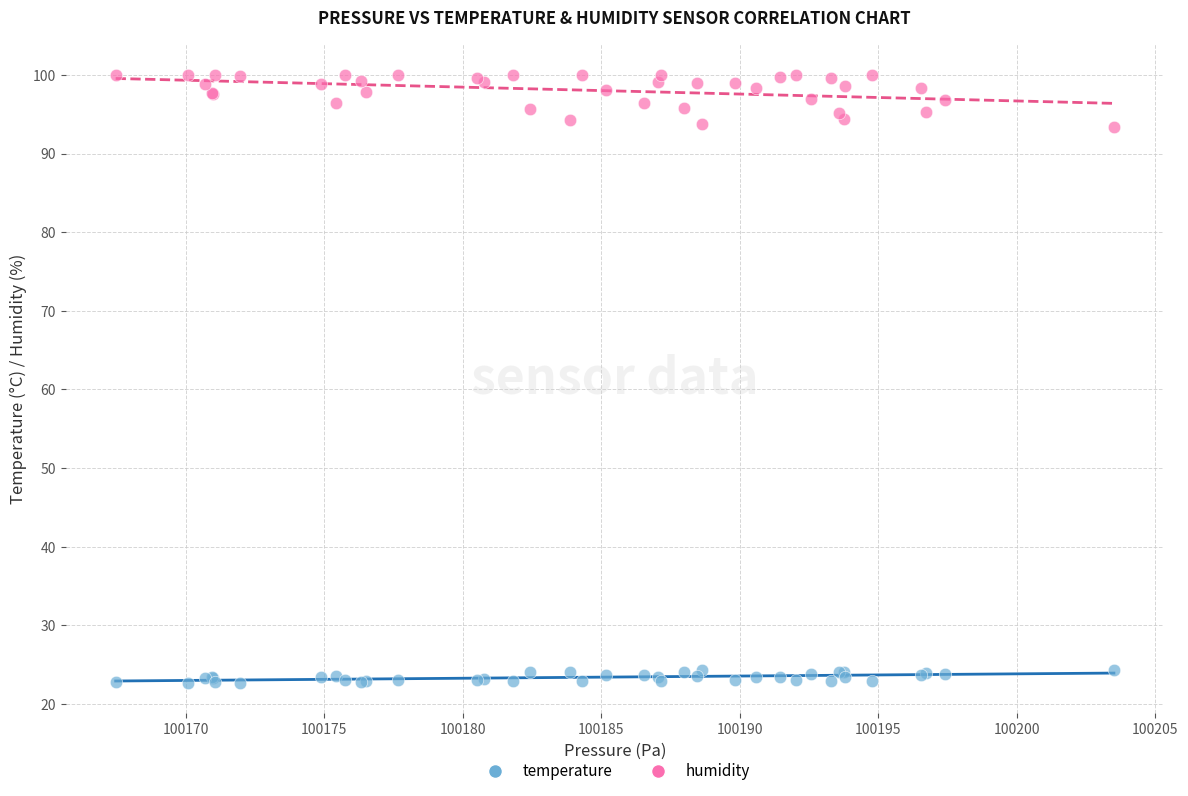

Which series has the widest spread of Y values?

humidity